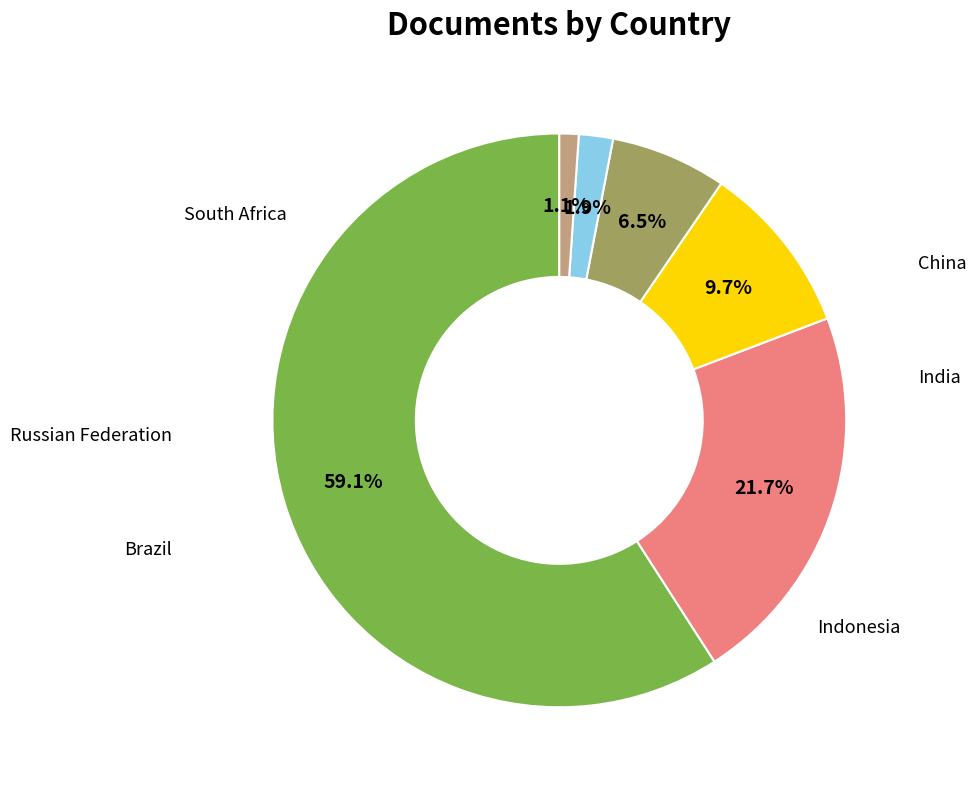

Does any single category account for the majority?

Yes